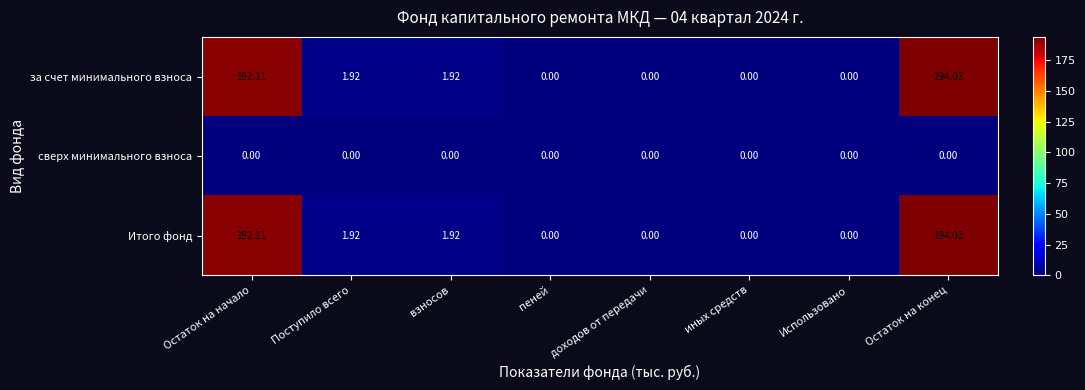

At which category is the sum across all series the highest?

Остаток на конец